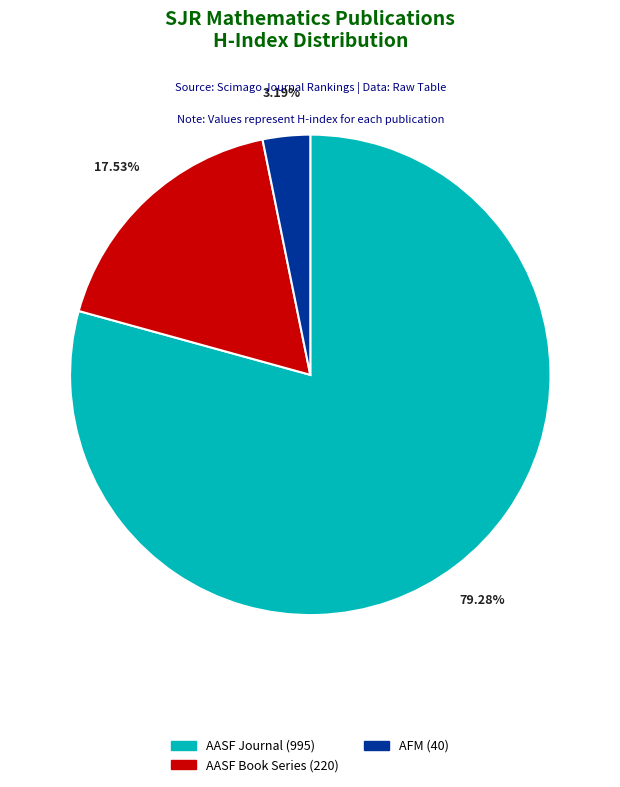

How many slices are in this pie chart?

3